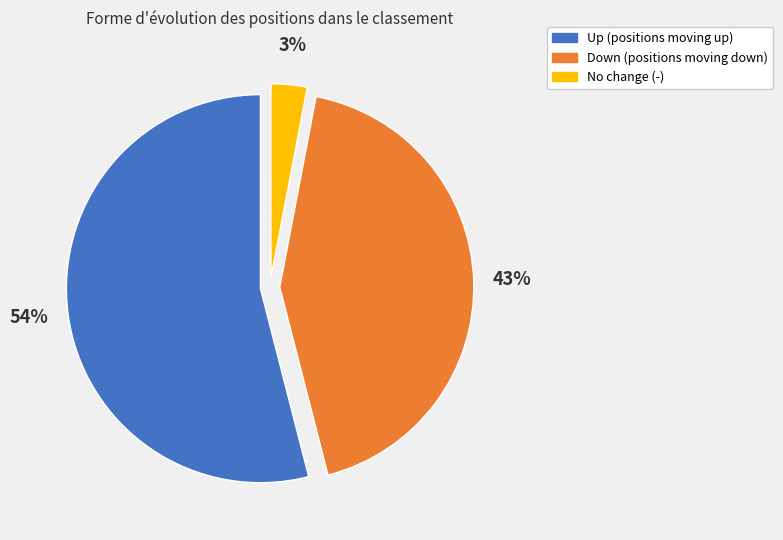

To the nearest percent, what is the difference between the largest and smallest slice percentages?

51%